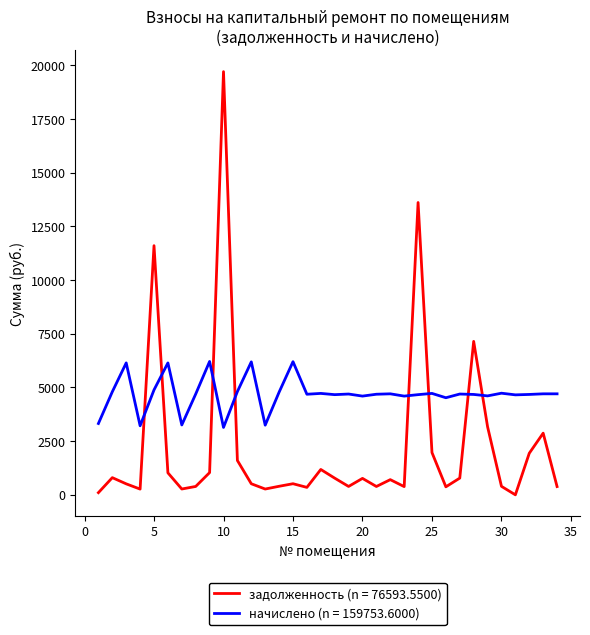

What is the difference between the maximum and minimum values in the начислено (n = 159753.6000) series?

3072.0